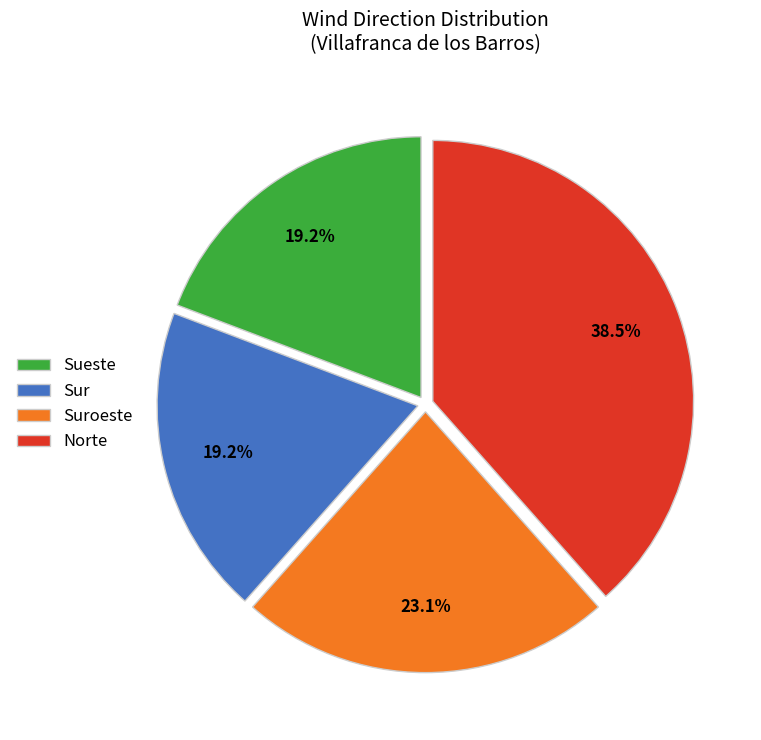

Is there any slice that represents more than half of the pie?

No